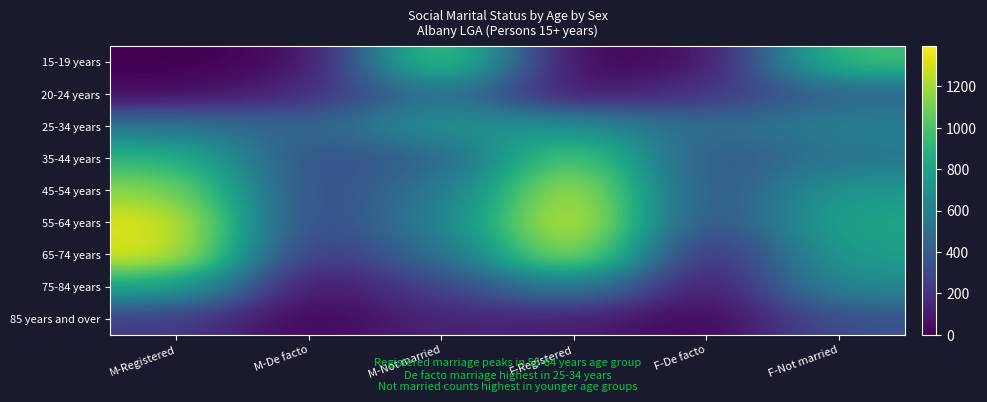

Rank the series by their maximum value, from lowest to highest.

85 years and over, 20-24 years, 25-34 years, 75-84 years, 35-44 years, 15-19 years, 45-54 years, 65-74 years, 55-64 years